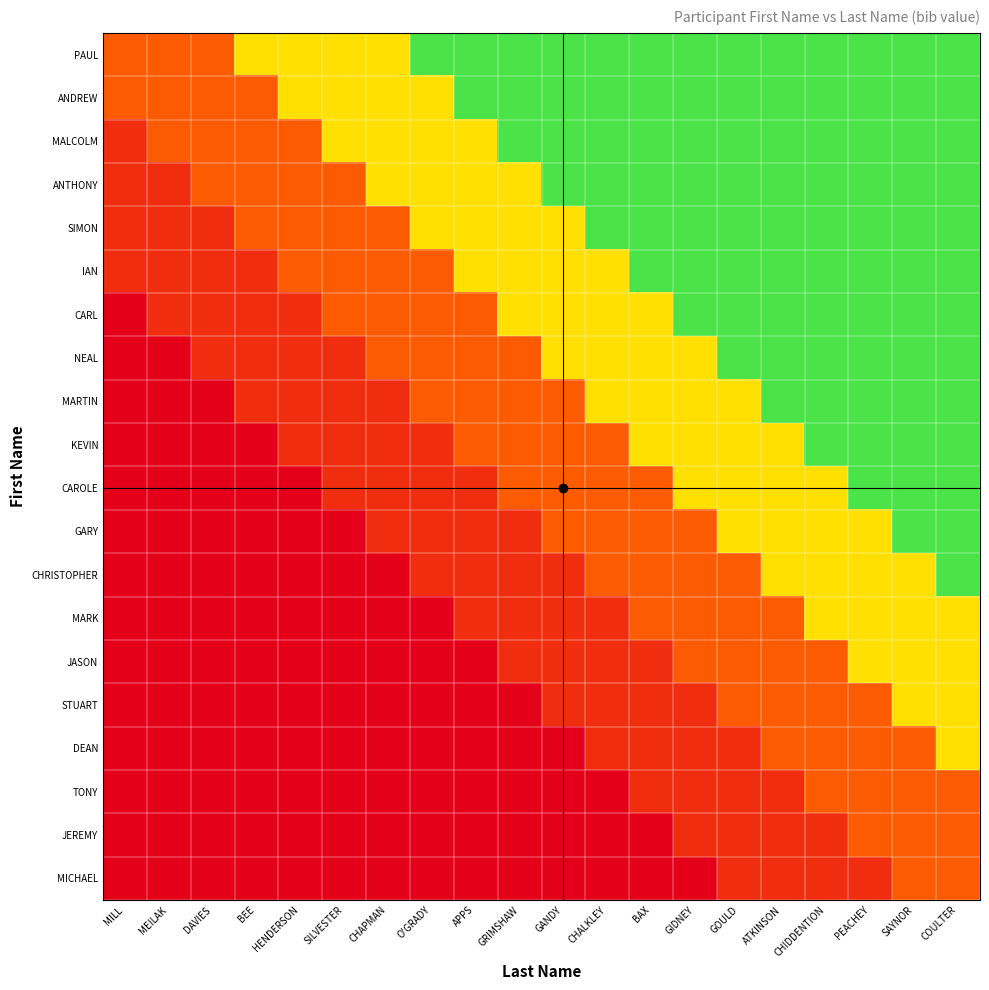

Reading left to right, extract all data points from this chart.

PAUL: MILL=0.3	MEILAK=0.3	DAVIES=0.3	BEE=0.6	HENDERSON=0.6	SILVESTER=0.6	CHAPMAN=0.6	O'GRADY=0.9	APPS=0.9	GRIMSHAW=0.9	GANDY=0.9	CHALKLEY=0.9	BAX=0.9	GIDNEY=0.9	GOULD=0.9	ATKINSON=0.9	CHIDDENTION=0.9	PEACHEY=0.9	SAYNOR=0.9	COULTER=0.9
ANDREW: MILL=0.3	MEILAK=0.3	DAVIES=0.3	BEE=0.3	HENDERSON=0.6	SILVESTER=0.6	CHAPMAN=0.6	O'GRADY=0.6	APPS=0.9	GRIMSHAW=0.9	GANDY=0.9	CHALKLEY=0.9	BAX=0.9	GIDNEY=0.9	GOULD=0.9	ATKINSON=0.9	CHIDDENTION=0.9	PEACHEY=0.9	SAYNOR=0.9	COULTER=0.9
MALCOLM: MILL=0.1	MEILAK=0.3	DAVIES=0.3	BEE=0.3	HENDERSON=0.3	SILVESTER=0.6	CHAPMAN=0.6	O'GRADY=0.6	APPS=0.6	GRIMSHAW=0.9	GANDY=0.9	CHALKLEY=0.9	BAX=0.9	GIDNEY=0.9	GOULD=0.9	ATKINSON=0.9	CHIDDENTION=0.9	PEACHEY=0.9	SAYNOR=0.9	COULTER=0.9
ANTHONY: MILL=0.1	MEILAK=0.1	DAVIES=0.3	BEE=0.3	HENDERSON=0.3	SILVESTER=0.3	CHAPMAN=0.6	O'GRADY=0.6	APPS=0.6	GRIMSHAW=0.6	GANDY=0.9	CHALKLEY=0.9	BAX=0.9	GIDNEY=0.9	GOULD=0.9	ATKINSON=0.9	CHIDDENTION=0.9	PEACHEY=0.9	SAYNOR=0.9	COULTER=0.9
SIMON: MILL=0.1	MEILAK=0.1	DAVIES=0.1	BEE=0.3	HENDERSON=0.3	SILVESTER=0.3	CHAPMAN=0.3	O'GRADY=0.6	APPS=0.6	GRIMSHAW=0.6	GANDY=0.6	CHALKLEY=0.9	BAX=0.9	GIDNEY=0.9	GOULD=0.9	ATKINSON=0.9	CHIDDENTION=0.9	PEACHEY=0.9	SAYNOR=0.9	COULTER=0.9
IAN: MILL=0.1	MEILAK=0.1	DAVIES=0.1	BEE=0.1	HENDERSON=0.3	SILVESTER=0.3	CHAPMAN=0.3	O'GRADY=0.3	APPS=0.6	GRIMSHAW=0.6	GANDY=0.6	CHALKLEY=0.6	BAX=0.9	GIDNEY=0.9	GOULD=0.9	ATKINSON=0.9	CHIDDENTION=0.9	PEACHEY=0.9	SAYNOR=0.9	COULTER=0.9
CARL: MILL=0.0	MEILAK=0.1	DAVIES=0.1	BEE=0.1	HENDERSON=0.1	SILVESTER=0.3	CHAPMAN=0.3	O'GRADY=0.3	APPS=0.3	GRIMSHAW=0.6	GANDY=0.6	CHALKLEY=0.6	BAX=0.6	GIDNEY=0.9	GOULD=0.9	ATKINSON=0.9	CHIDDENTION=0.9	PEACHEY=0.9	SAYNOR=0.9	COULTER=0.9
NEAL: MILL=0.0	MEILAK=0.0	DAVIES=0.1	BEE=0.1	HENDERSON=0.1	SILVESTER=0.1	CHAPMAN=0.3	O'GRADY=0.3	APPS=0.3	GRIMSHAW=0.3	GANDY=0.6	CHALKLEY=0.6	BAX=0.6	GIDNEY=0.6	GOULD=0.9	ATKINSON=0.9	CHIDDENTION=0.9	PEACHEY=0.9	SAYNOR=0.9	COULTER=0.9
MARTIN: MILL=0.0	MEILAK=0.0	DAVIES=0.0	BEE=0.1	HENDERSON=0.1	SILVESTER=0.1	CHAPMAN=0.1	O'GRADY=0.3	APPS=0.3	GRIMSHAW=0.3	GANDY=0.3	CHALKLEY=0.6	BAX=0.6	GIDNEY=0.6	GOULD=0.6	ATKINSON=0.9	CHIDDENTION=0.9	PEACHEY=0.9	SAYNOR=0.9	COULTER=0.9
KEVIN: MILL=0.0	MEILAK=0.0	DAVIES=0.0	BEE=0.0	HENDERSON=0.1	SILVESTER=0.1	CHAPMAN=0.1	O'GRADY=0.1	APPS=0.3	GRIMSHAW=0.3	GANDY=0.3	CHALKLEY=0.3	BAX=0.6	GIDNEY=0.6	GOULD=0.6	ATKINSON=0.6	CHIDDENTION=0.9	PEACHEY=0.9	SAYNOR=0.9	COULTER=0.9
CAROLE: MILL=0.0	MEILAK=0.0	DAVIES=0.0	BEE=0.0	HENDERSON=0.0	SILVESTER=0.1	CHAPMAN=0.1	O'GRADY=0.1	APPS=0.1	GRIMSHAW=0.3	GANDY=0.3	CHALKLEY=0.3	BAX=0.3	GIDNEY=0.6	GOULD=0.6	ATKINSON=0.6	CHIDDENTION=0.6	PEACHEY=0.9	SAYNOR=0.9	COULTER=0.9
GARY: MILL=0.0	MEILAK=0.0	DAVIES=0.0	BEE=0.0	HENDERSON=0.0	SILVESTER=0.0	CHAPMAN=0.1	O'GRADY=0.1	APPS=0.1	GRIMSHAW=0.1	GANDY=0.3	CHALKLEY=0.3	BAX=0.3	GIDNEY=0.3	GOULD=0.6	ATKINSON=0.6	CHIDDENTION=0.6	PEACHEY=0.6	SAYNOR=0.9	COULTER=0.9
CHRISTOPHER: MILL=0.0	MEILAK=0.0	DAVIES=0.0	BEE=0.0	HENDERSON=0.0	SILVESTER=0.0	CHAPMAN=0.0	O'GRADY=0.1	APPS=0.1	GRIMSHAW=0.1	GANDY=0.1	CHALKLEY=0.3	BAX=0.3	GIDNEY=0.3	GOULD=0.3	ATKINSON=0.6	CHIDDENTION=0.6	PEACHEY=0.6	SAYNOR=0.6	COULTER=0.9
MARK: MILL=0.0	MEILAK=0.0	DAVIES=0.0	BEE=0.0	HENDERSON=0.0	SILVESTER=0.0	CHAPMAN=0.0	O'GRADY=0.0	APPS=0.1	GRIMSHAW=0.1	GANDY=0.1	CHALKLEY=0.1	BAX=0.3	GIDNEY=0.3	GOULD=0.3	ATKINSON=0.3	CHIDDENTION=0.6	PEACHEY=0.6	SAYNOR=0.6	COULTER=0.6
JASON: MILL=0.0	MEILAK=0.0	DAVIES=0.0	BEE=0.0	HENDERSON=0.0	SILVESTER=0.0	CHAPMAN=0.0	O'GRADY=0.0	APPS=0.0	GRIMSHAW=0.1	GANDY=0.1	CHALKLEY=0.1	BAX=0.1	GIDNEY=0.3	GOULD=0.3	ATKINSON=0.3	CHIDDENTION=0.3	PEACHEY=0.6	SAYNOR=0.6	COULTER=0.6
STUART: MILL=0.0	MEILAK=0.0	DAVIES=0.0	BEE=0.0	HENDERSON=0.0	SILVESTER=0.0	CHAPMAN=0.0	O'GRADY=0.0	APPS=0.0	GRIMSHAW=0.0	GANDY=0.1	CHALKLEY=0.1	BAX=0.1	GIDNEY=0.1	GOULD=0.3	ATKINSON=0.3	CHIDDENTION=0.3	PEACHEY=0.3	SAYNOR=0.6	COULTER=0.6
DEAN: MILL=0.0	MEILAK=0.0	DAVIES=0.0	BEE=0.0	HENDERSON=0.0	SILVESTER=0.0	CHAPMAN=0.0	O'GRADY=0.0	APPS=0.0	GRIMSHAW=0.0	GANDY=0.0	CHALKLEY=0.1	BAX=0.1	GIDNEY=0.1	GOULD=0.1	ATKINSON=0.3	CHIDDENTION=0.3	PEACHEY=0.3	SAYNOR=0.3	COULTER=0.6
TONY: MILL=0.0	MEILAK=0.0	DAVIES=0.0	BEE=0.0	HENDERSON=0.0	SILVESTER=0.0	CHAPMAN=0.0	O'GRADY=0.0	APPS=0.0	GRIMSHAW=0.0	GANDY=0.0	CHALKLEY=0.0	BAX=0.1	GIDNEY=0.1	GOULD=0.1	ATKINSON=0.1	CHIDDENTION=0.3	PEACHEY=0.3	SAYNOR=0.3	COULTER=0.3
JEREMY: MILL=0.0	MEILAK=0.0	DAVIES=0.0	BEE=0.0	HENDERSON=0.0	SILVESTER=0.0	CHAPMAN=0.0	O'GRADY=0.0	APPS=0.0	GRIMSHAW=0.0	GANDY=0.0	CHALKLEY=0.0	BAX=0.0	GIDNEY=0.1	GOULD=0.1	ATKINSON=0.1	CHIDDENTION=0.1	PEACHEY=0.3	SAYNOR=0.3	COULTER=0.3
MICHAEL: MILL=0.0	MEILAK=0.0	DAVIES=0.0	BEE=0.0	HENDERSON=0.0	SILVESTER=0.0	CHAPMAN=0.0	O'GRADY=0.0	APPS=0.0	GRIMSHAW=0.0	GANDY=0.0	CHALKLEY=0.0	BAX=0.0	GIDNEY=0.0	GOULD=0.1	ATKINSON=0.1	CHIDDENTION=0.1	PEACHEY=0.1	SAYNOR=0.3	COULTER=0.3